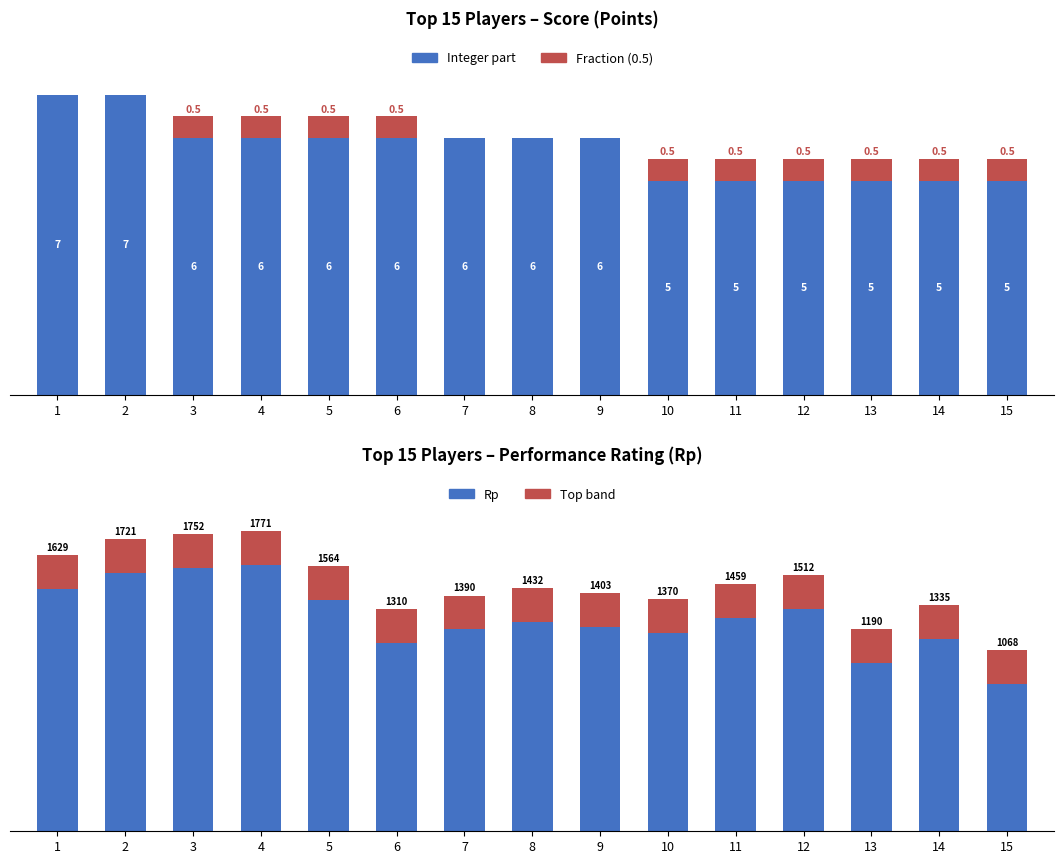

How many bars are there in total?

60